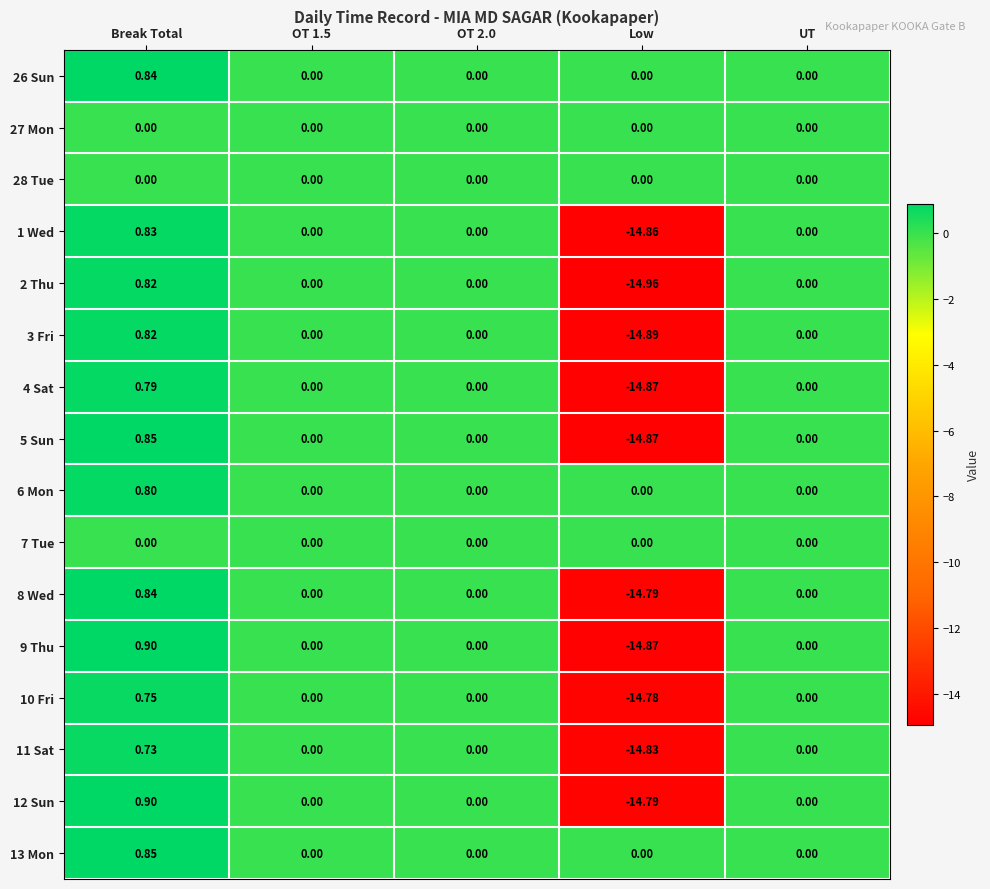

At which label does 4 Sat reach its minimum?

Low